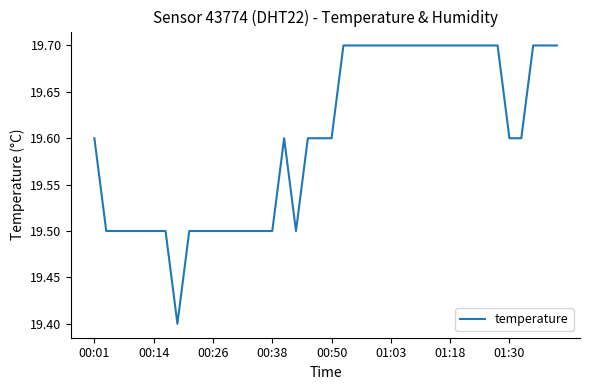

What is the minimum value shown in the chart?

19.4